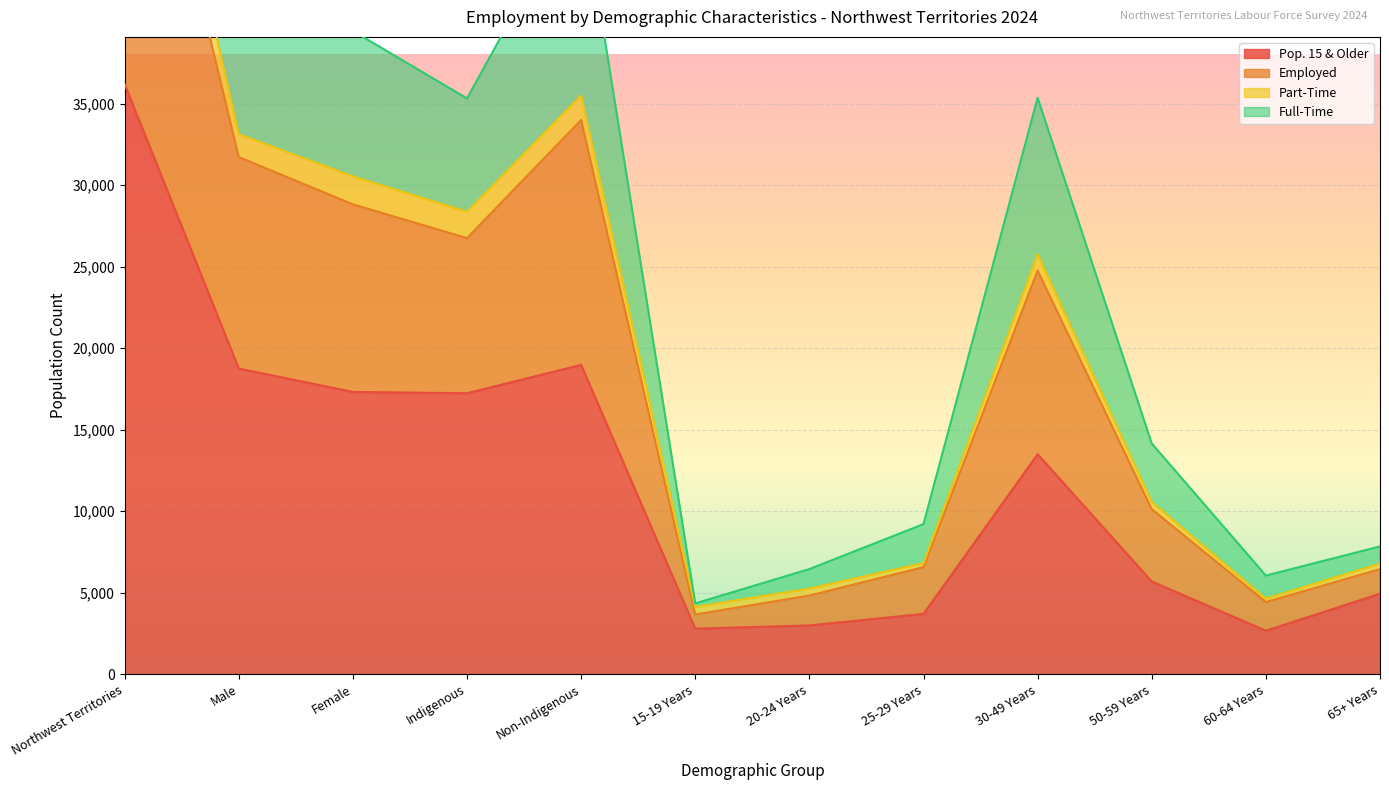

What is the average value of the Pop. 15 & Older series?

12054.6